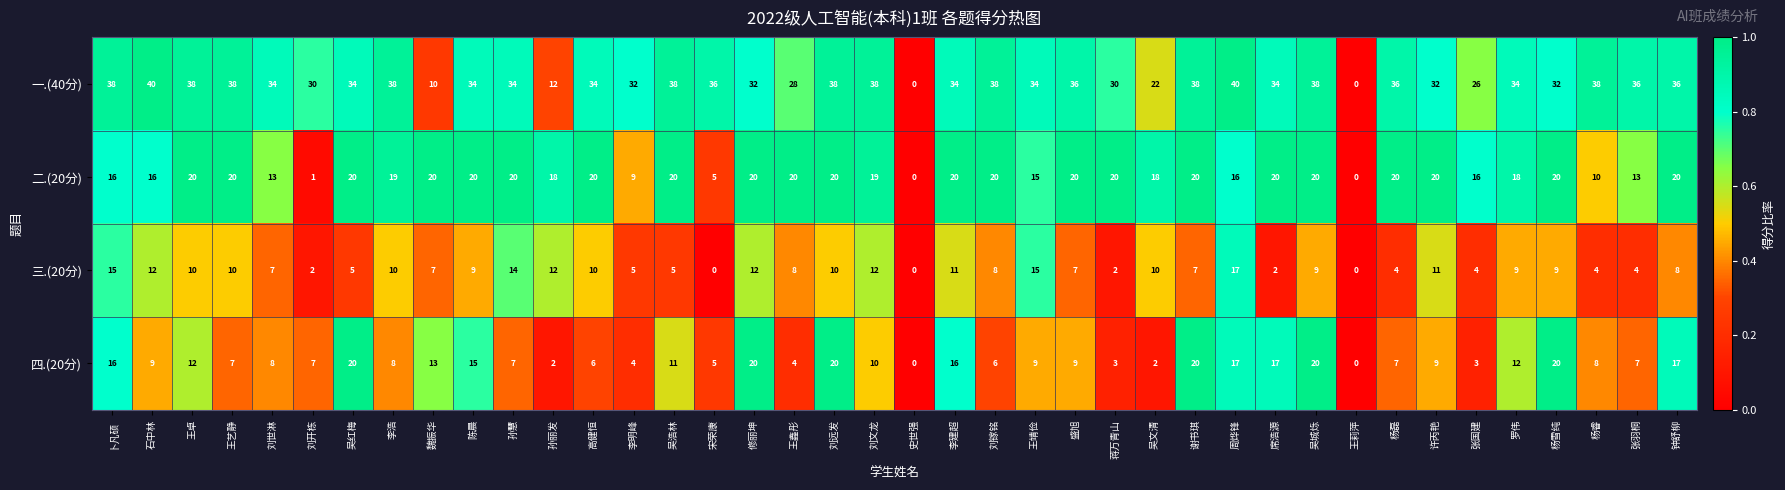

Between 王艺静 and 吴城烁, which series saw the biggest shift?

四.(20分)